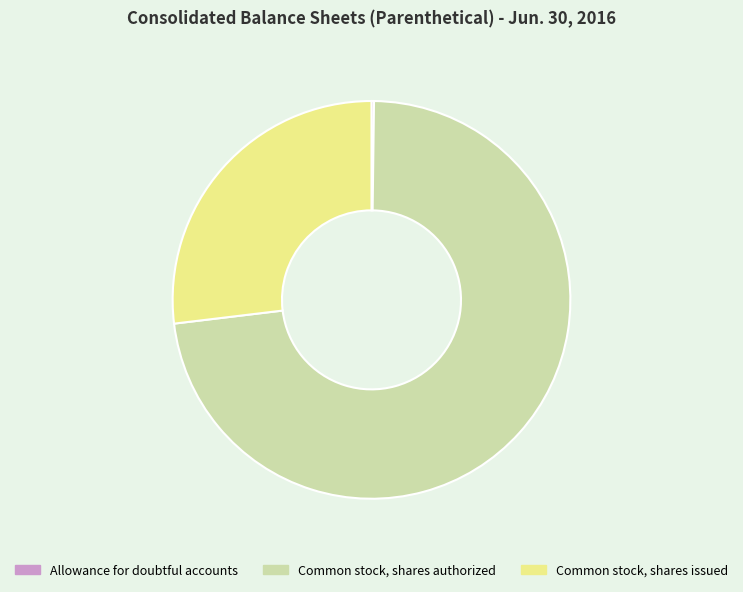

True or false: Common stock, shares authorized accounts for 73% of the total.

True